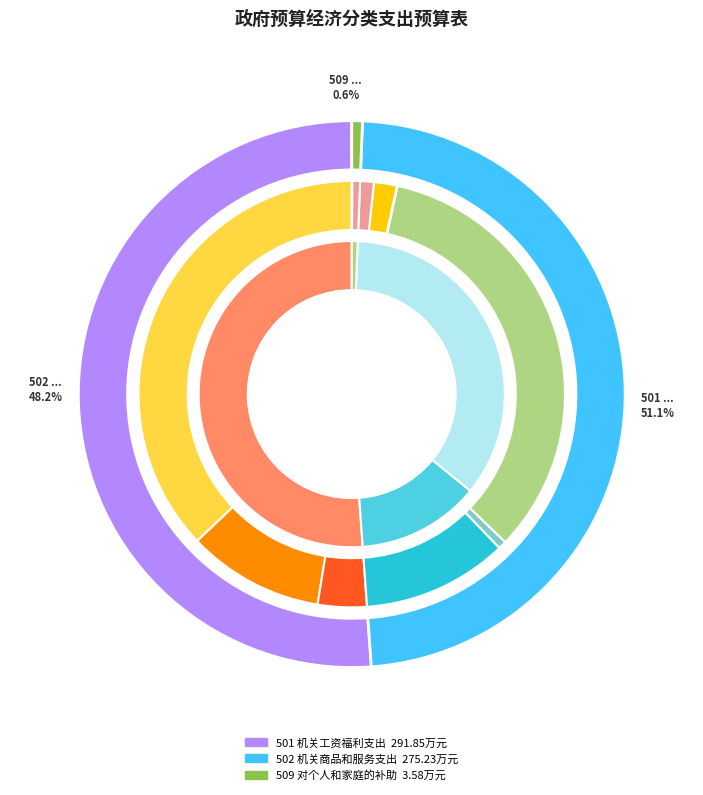

What percentage is NOT represented by 509 对个人和家庭的补助?

99.4%